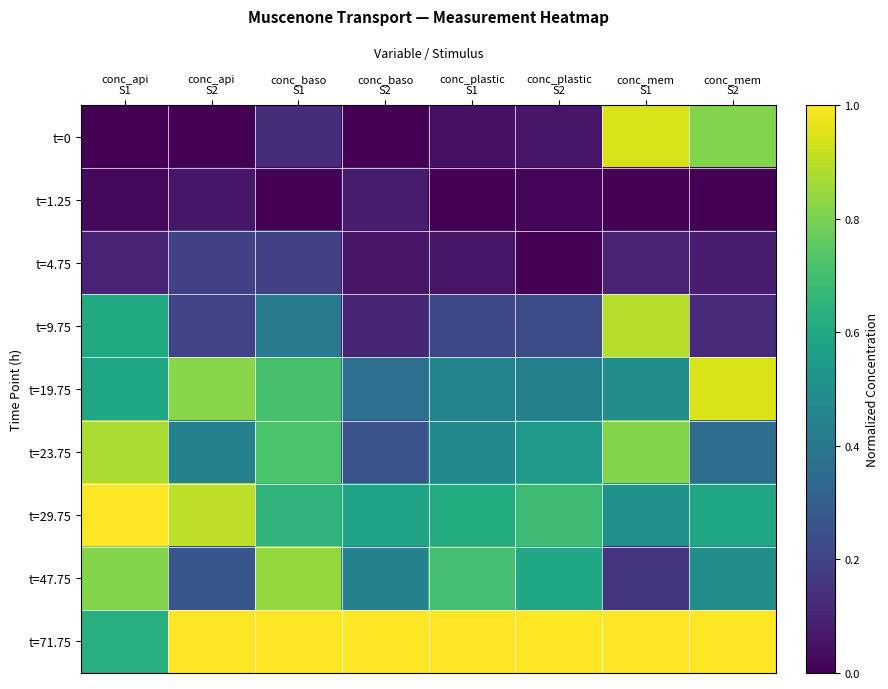

How many data points does each series have?

8